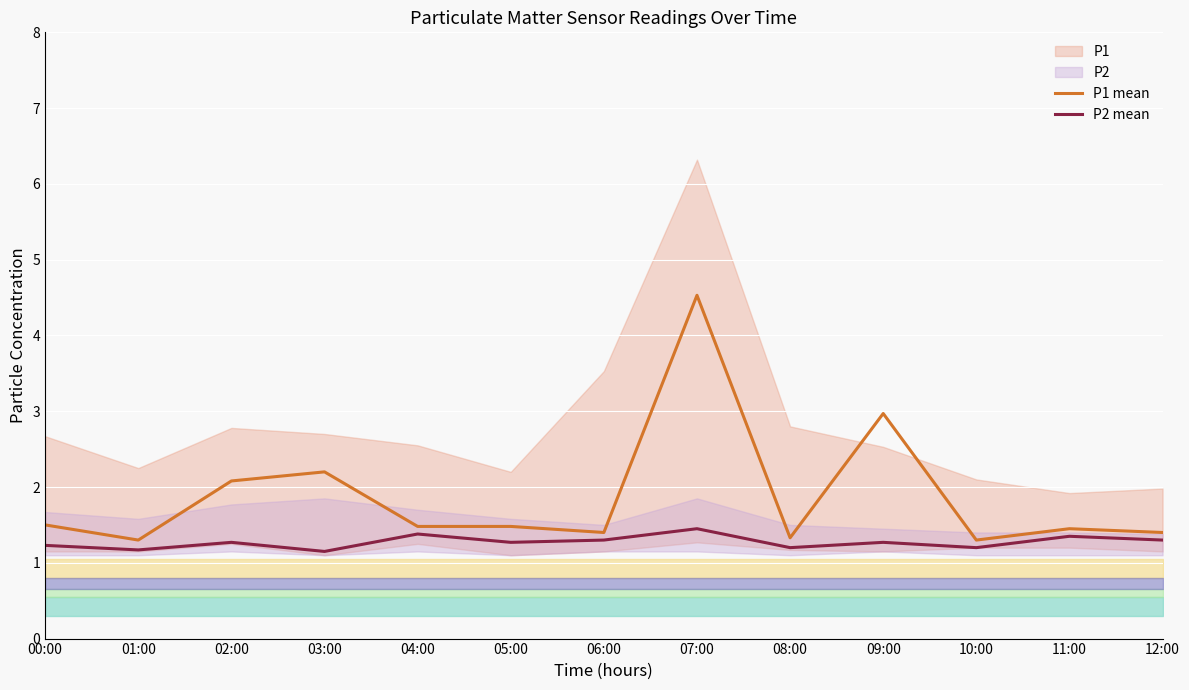

Which has a higher value, 03:00 or 11:00?

03:00